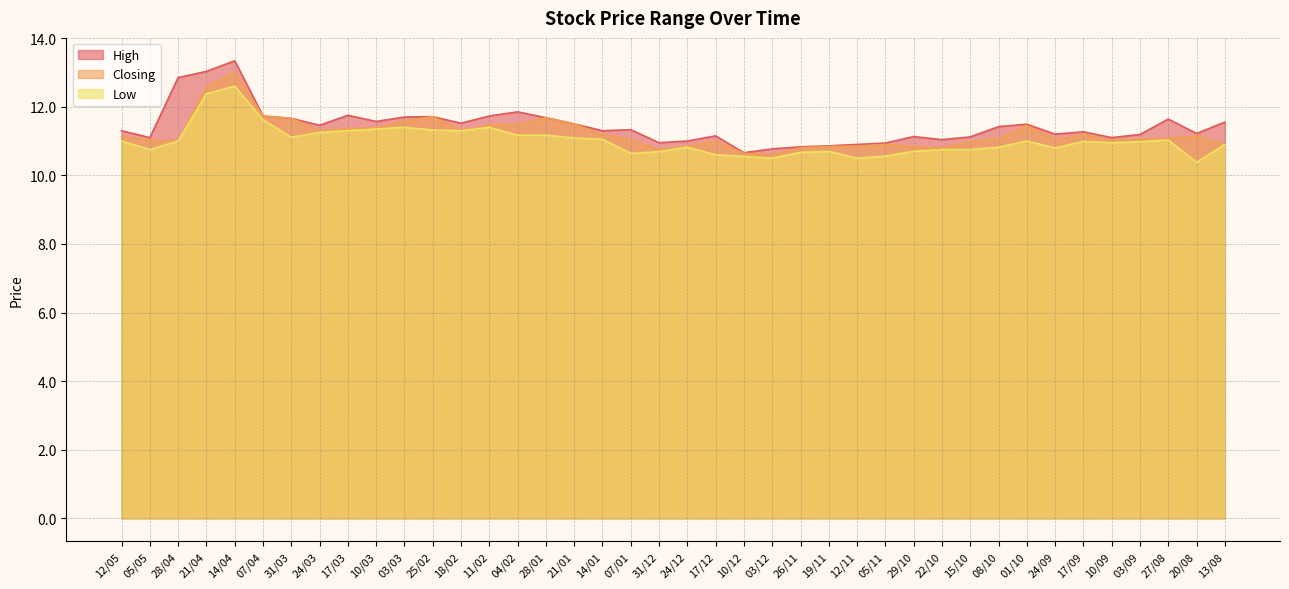

At how many categories does at least one series exceed 13?

2